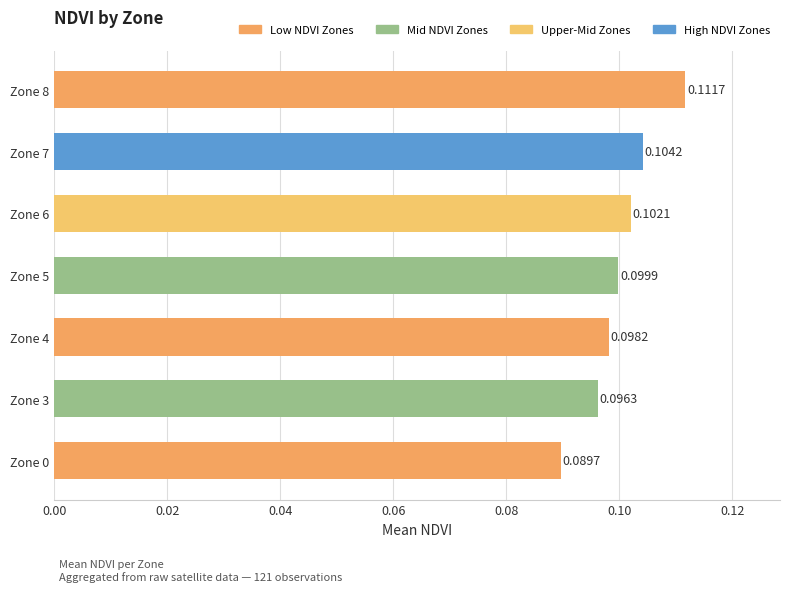

Which has a higher value, Zone 5 or Zone 3?

Zone 5